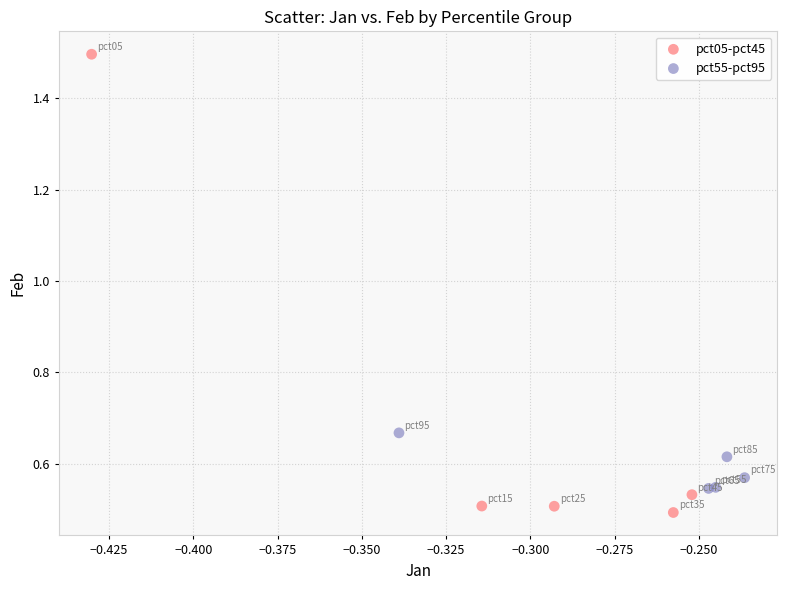

Which series reaches the minimum Y coordinate?

pct05-pct45